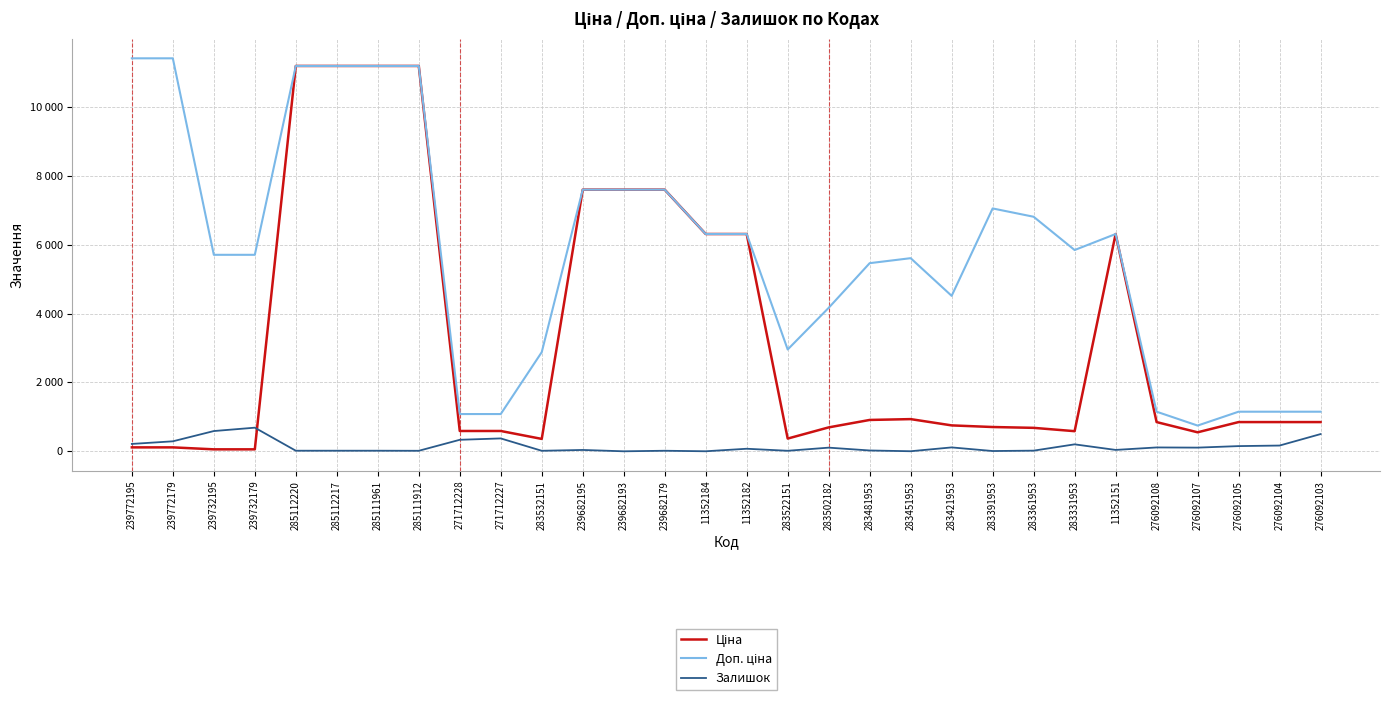

Does the chart display data point markers on the line(s)?

No